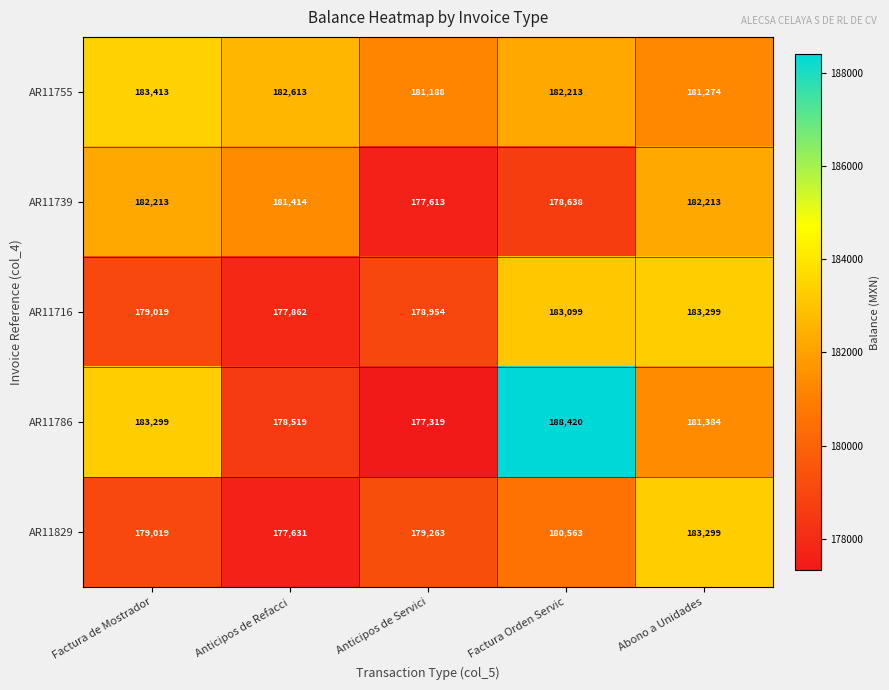

At which label does AR11716 reach its peak?

Abono a Unidades